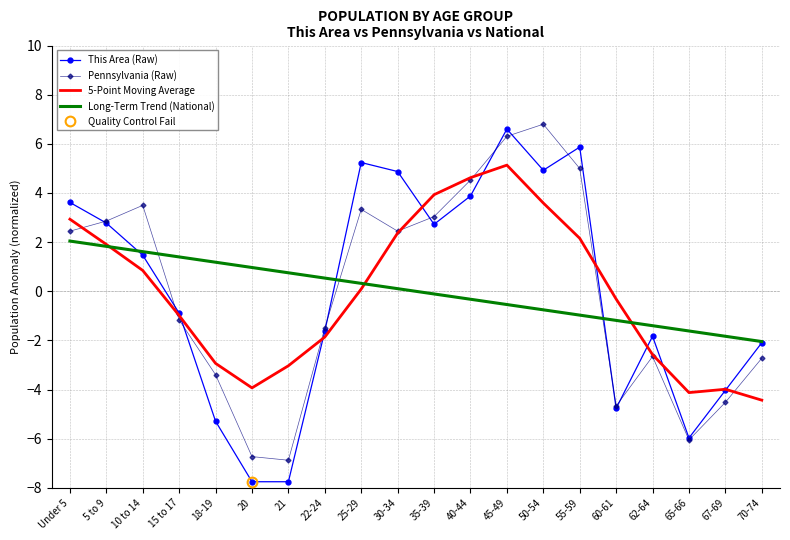

Is the value of This Area (Raw) at 5 to 9 greater than the value of Pennsylvania (Raw) at Under 5?

Yes